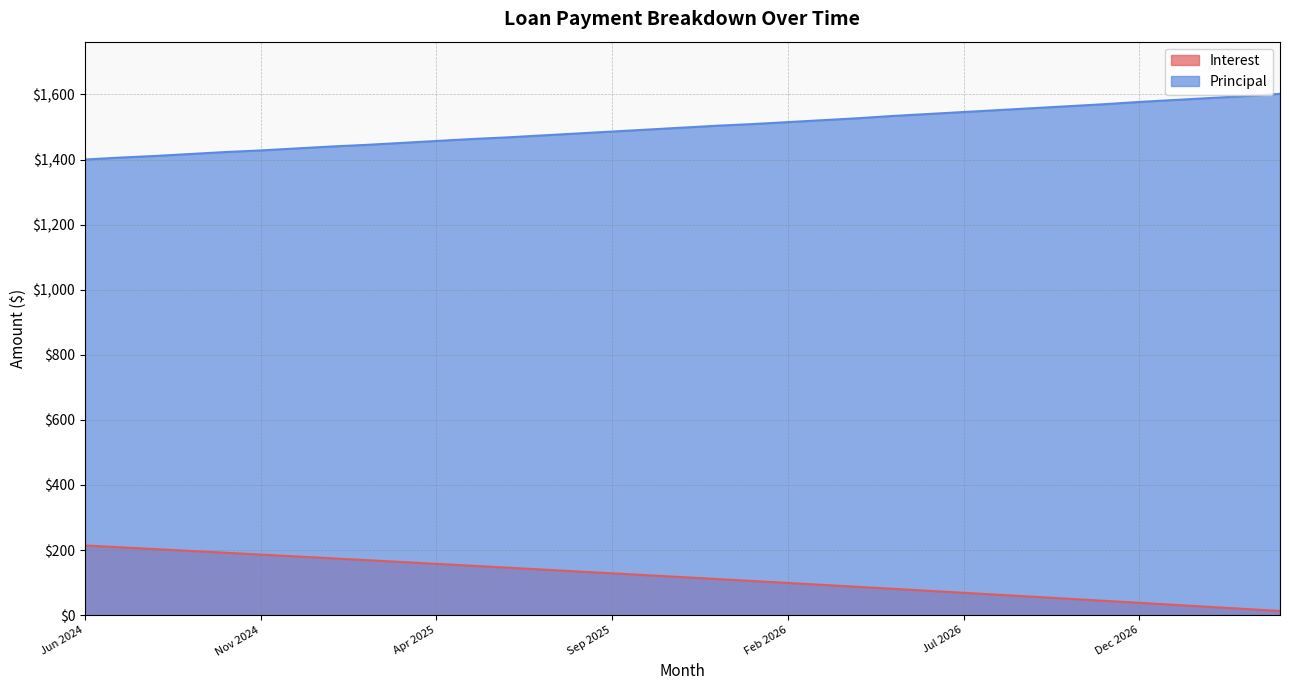

What is the lowest value of the Principal series?

1400.0